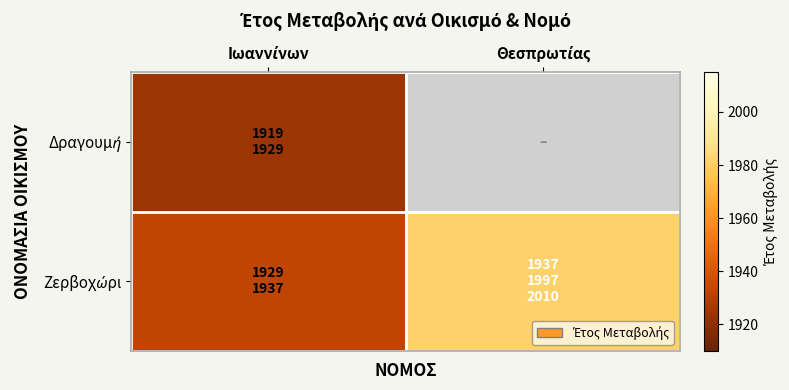

At which label does Ζερβοχώρι reach its minimum?

Ιωαννίνων